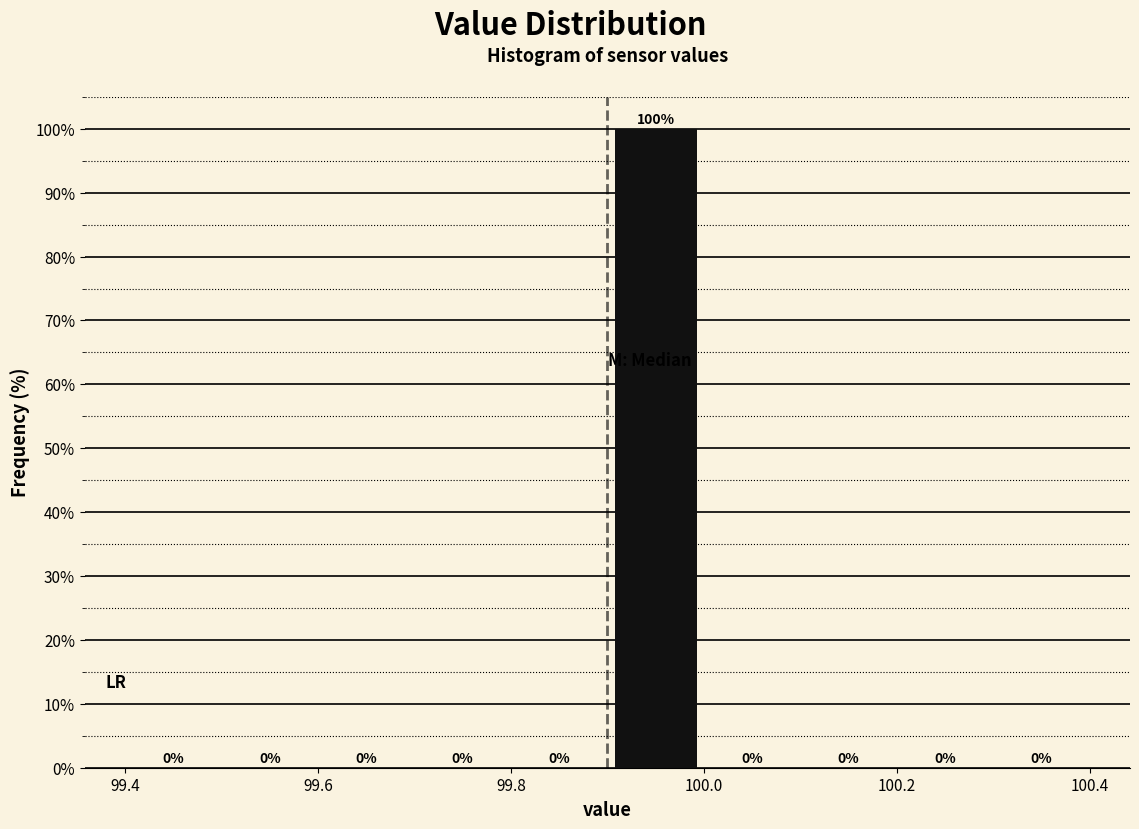

Reading left to right, transcribe this chart: for each bar, give the range it covers on the x-axis and its height.

99.4 to 99.5: 0
99.5 to 99.6: 0
99.6 to 99.7: 0
99.7 to 99.8: 0
99.8 to 99.9: 0
99.9 to 100.0: 100
100.0 to 100.1: 0
100.1 to 100.2: 0
100.2 to 100.3: 0
100.3 to 100.4: 0